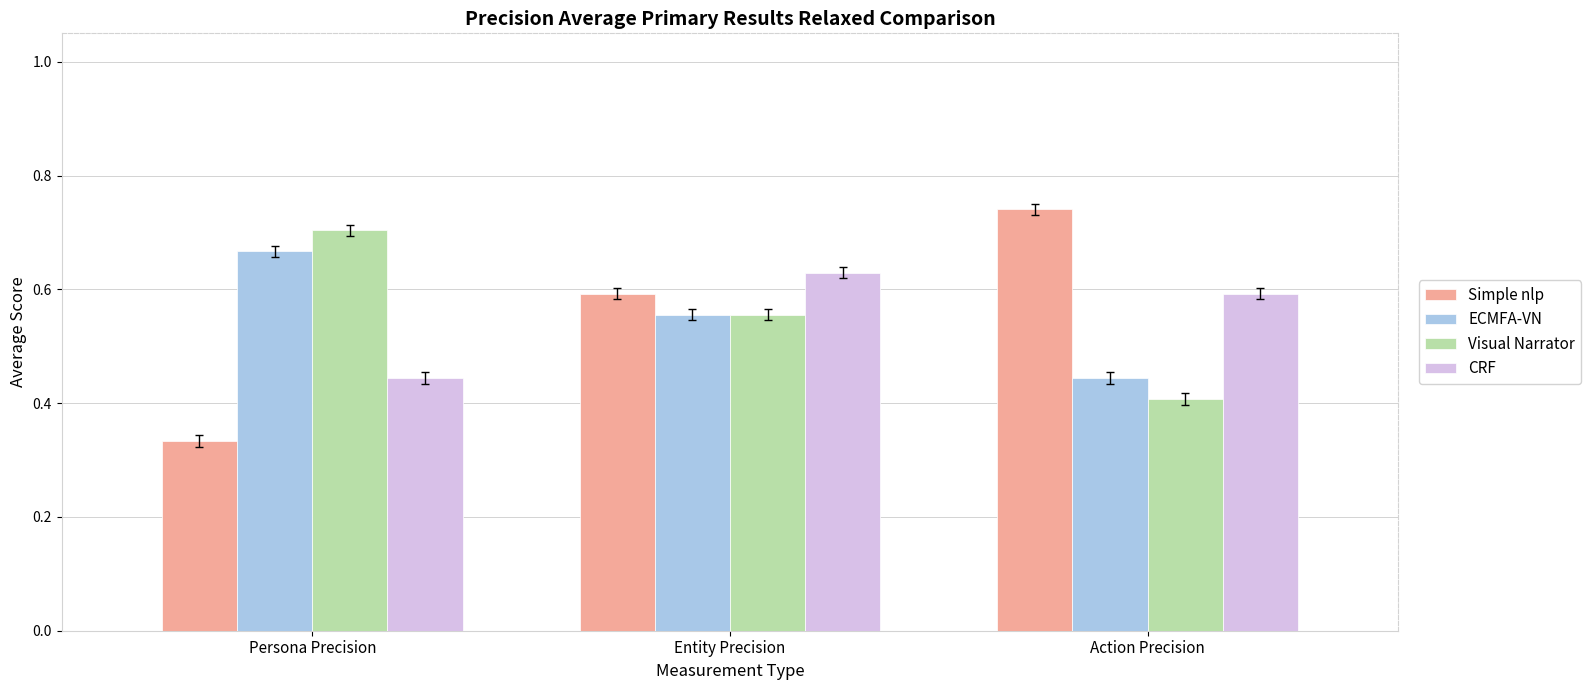

True or false: Visual Narrator has a value of 0.7 at Persona Precision.

True